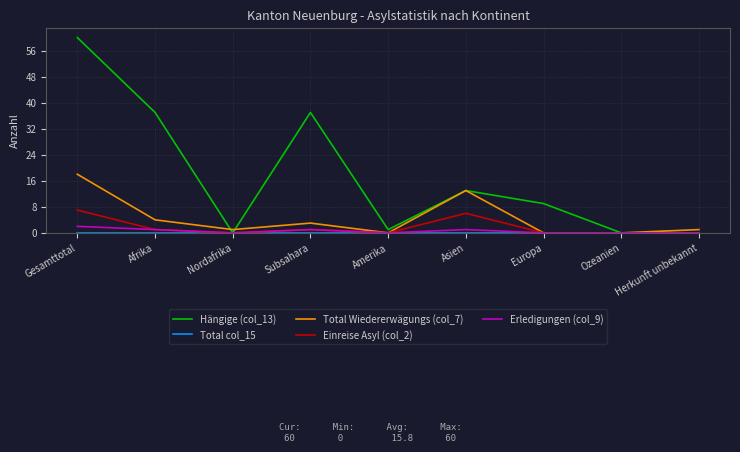

Between Nordafrika and Asien, which series saw the biggest shift?

Hängige (col_13)